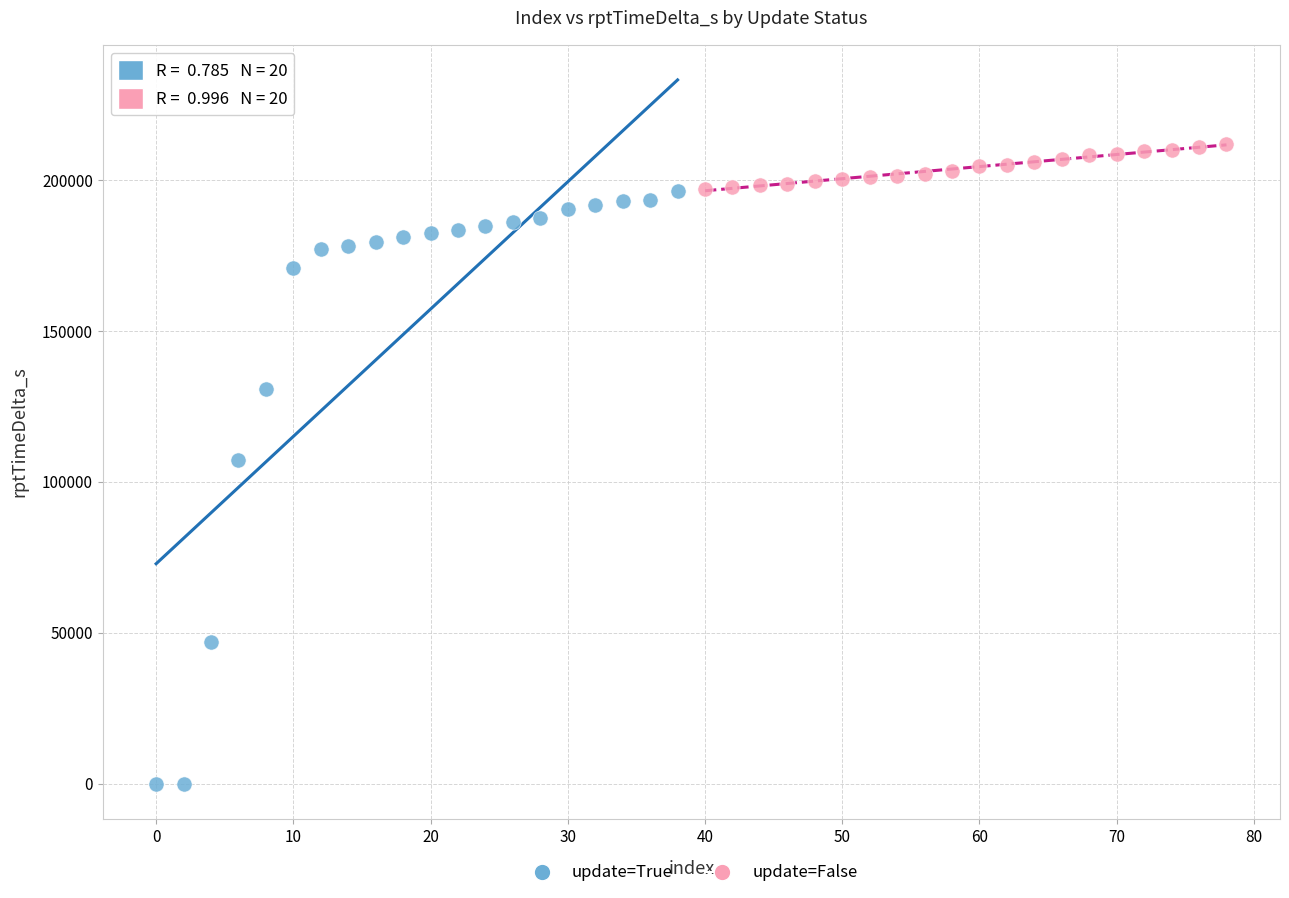

Which series has the widest spread of Y values?

update=True